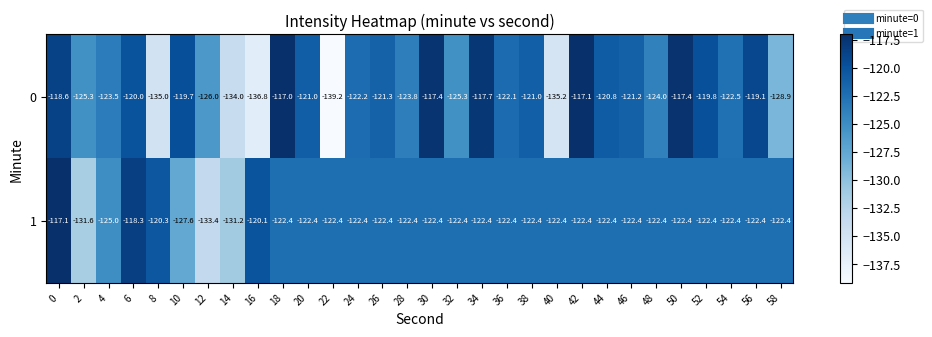

Which series changed the most between 2 and 20?

1